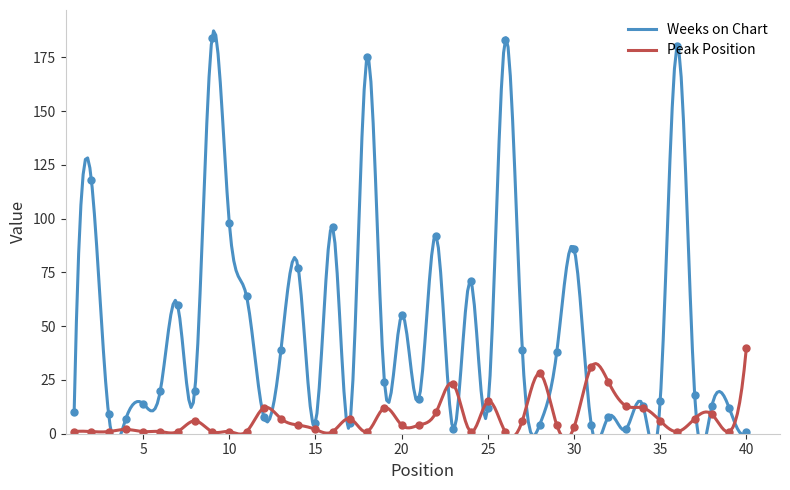

What is the minimum value for Weeks on Chart?

1